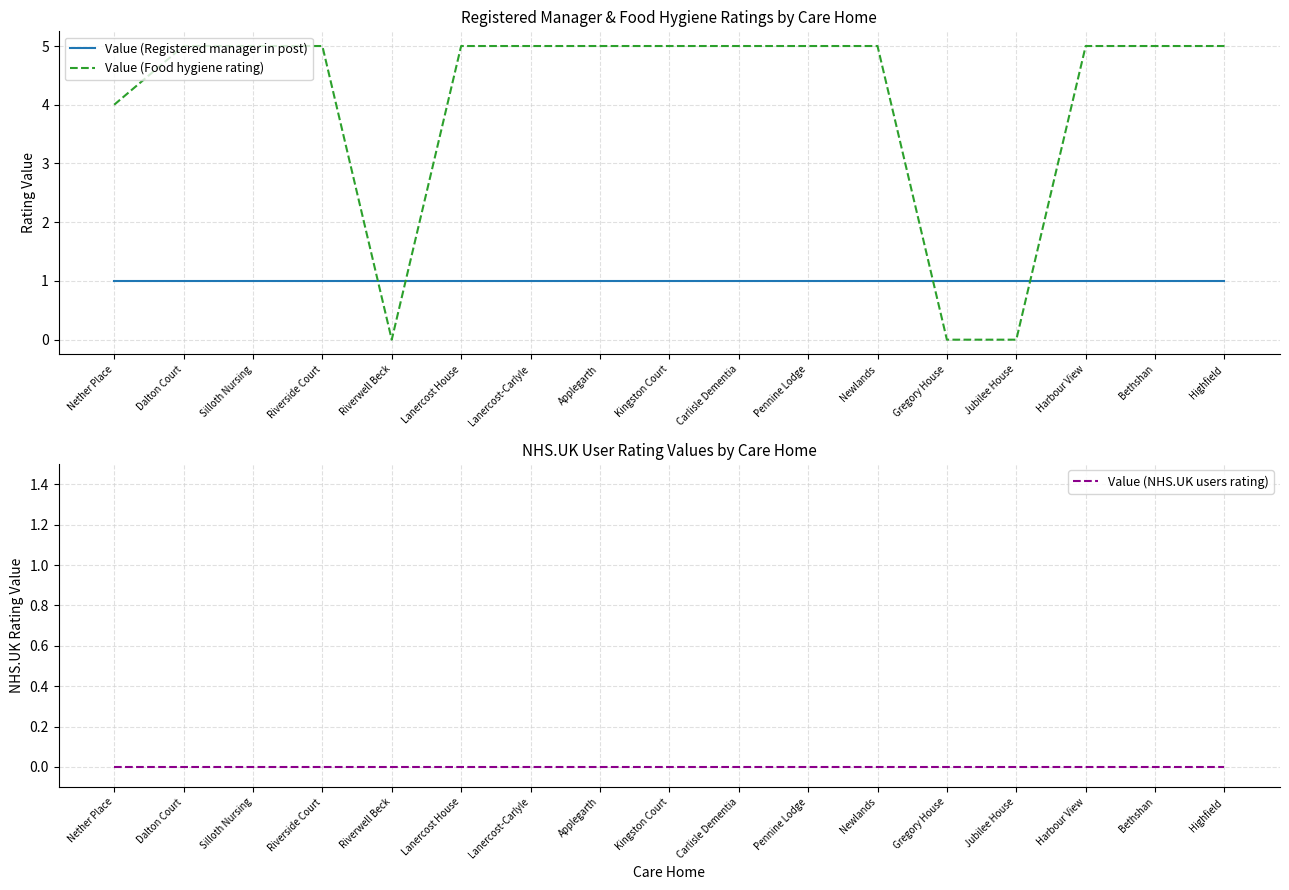

What is the label of the 1st point from the right?

Highfield